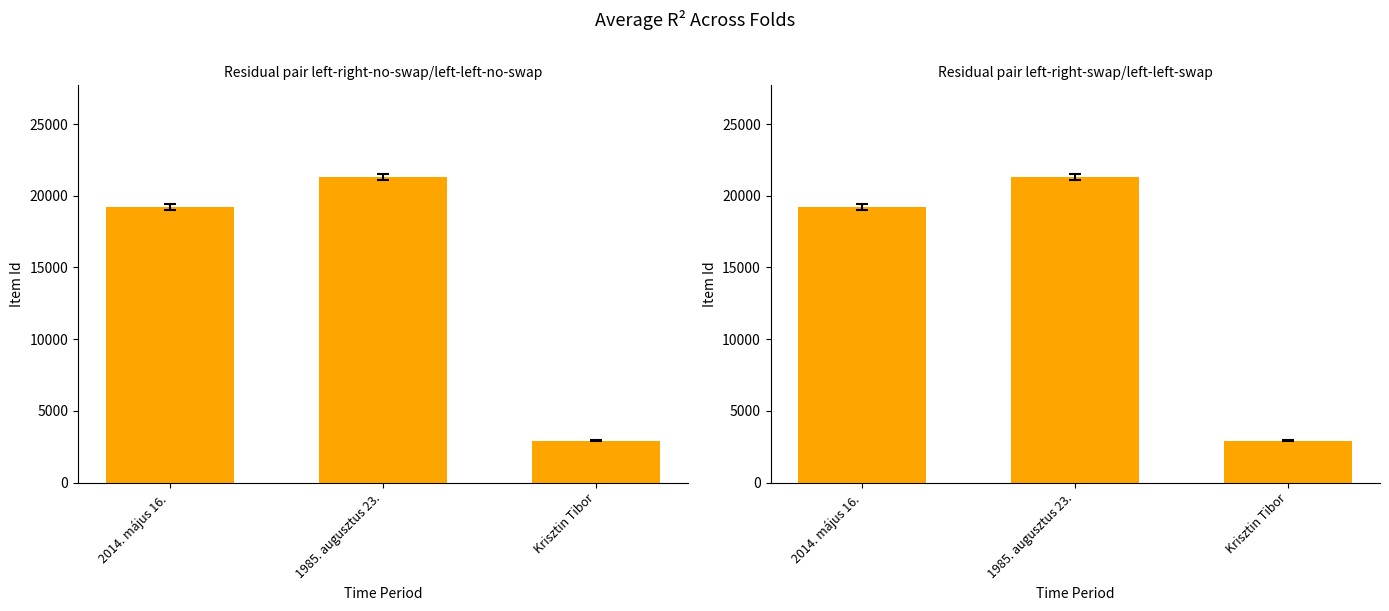

How many distinct data groups are displayed?

1